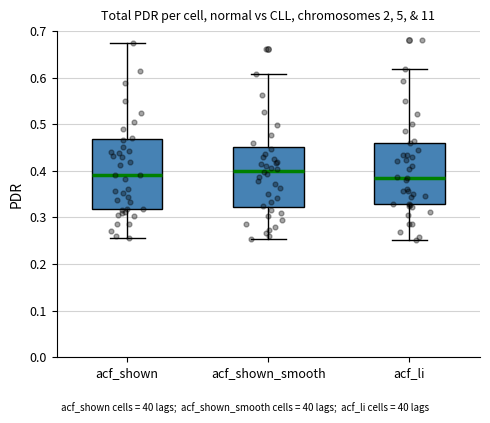

Reading left to right, transcribe this box plot: for each box, give where its median line is, the range the box spans, and where its two whiskers end, as read against the y-axis. The values are not printed on the chart, so give them approximately, as read against the axis.

acf_shown: median 0.39, box 0.32 to 0.47, whiskers 0.26 to 0.68
acf_shown_smooth: median 0.40, box 0.32 to 0.45, whiskers 0.25 to 0.61
acf_li: median 0.39, box 0.33 to 0.46, whiskers 0.25 to 0.62